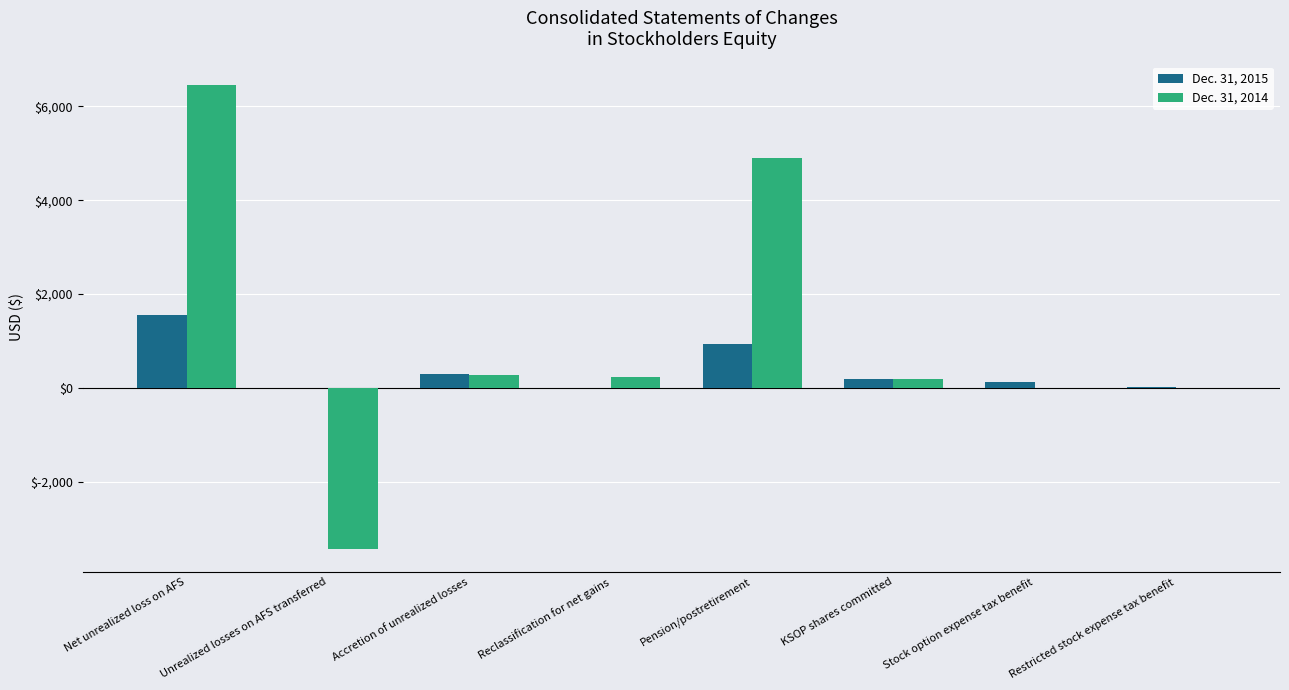

How many distinct data groups are displayed?

2